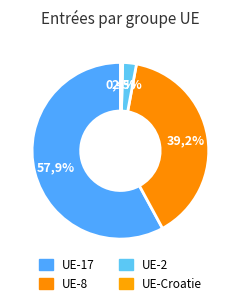

Which category accounts for the majority?

UE-17